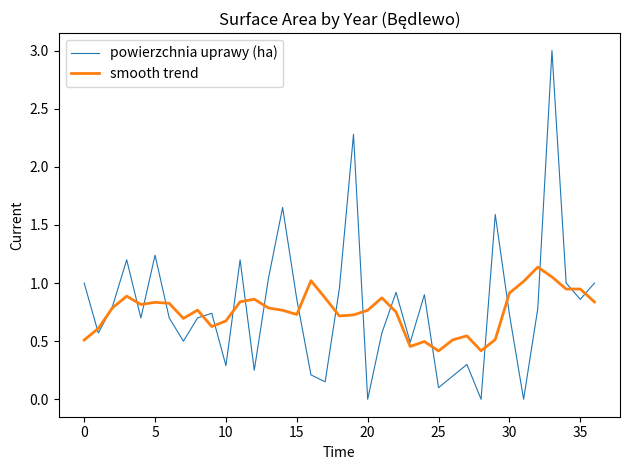

Does the chart display data point markers on the line(s)?

No